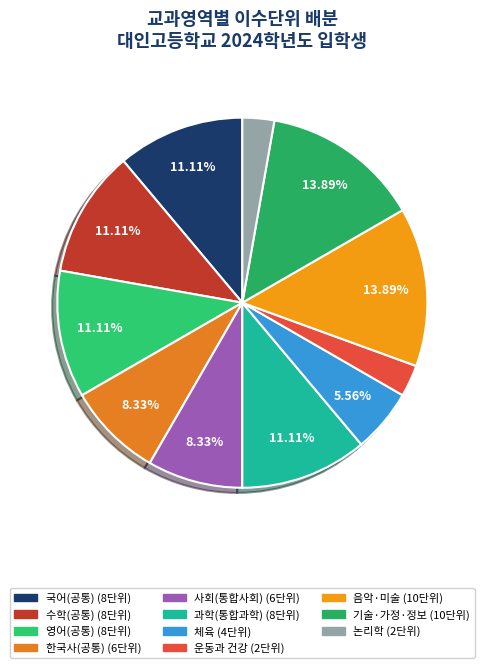

To the nearest percent, what is the combined percentage of 음악·미술 and 한국사(공통)?

22%